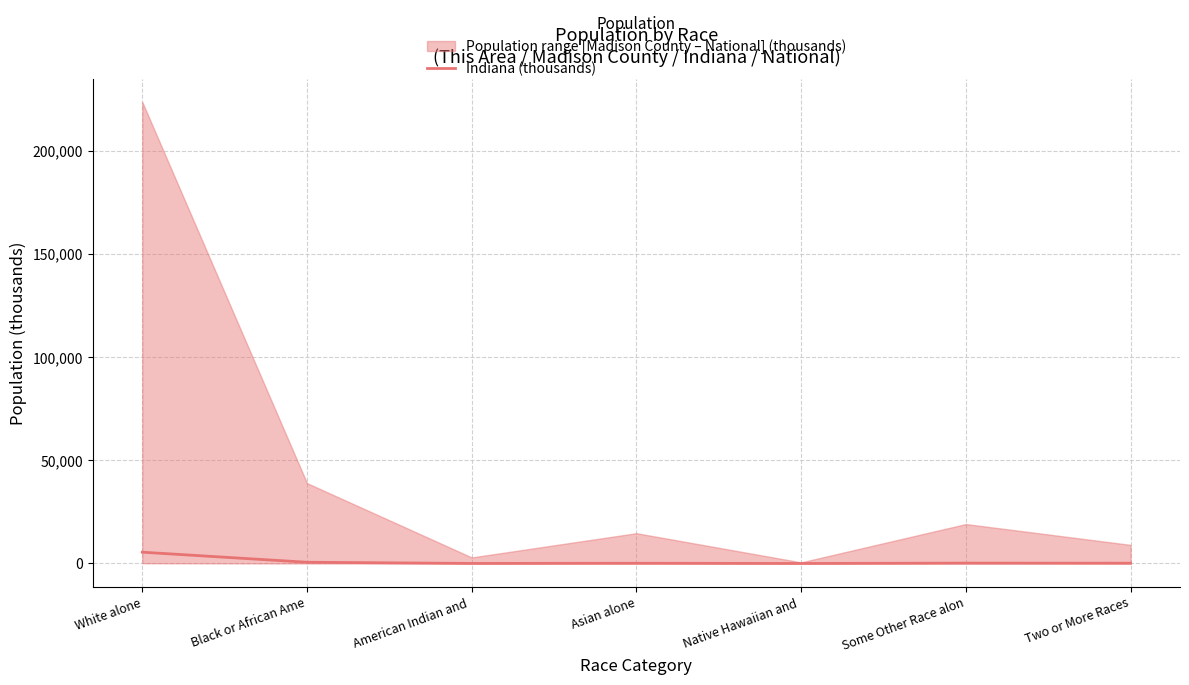

Which category has the highest value across all series?

White alone